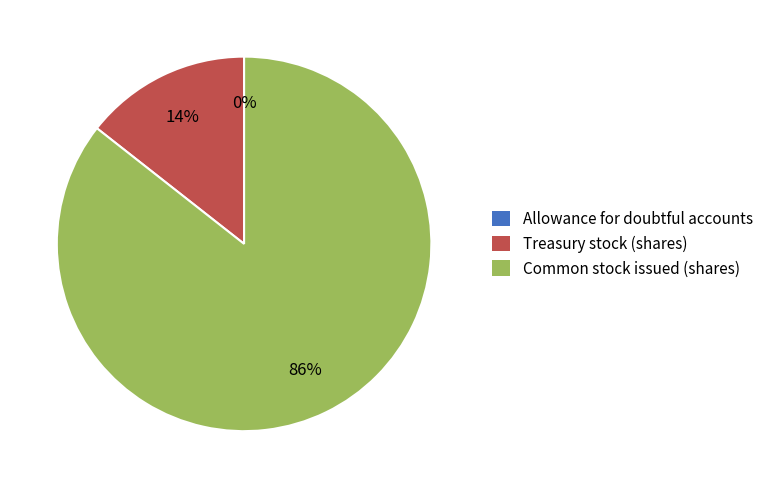

Combined, do Treasury stock (shares) and Allowance for doubtful accounts account for over 50%?

No